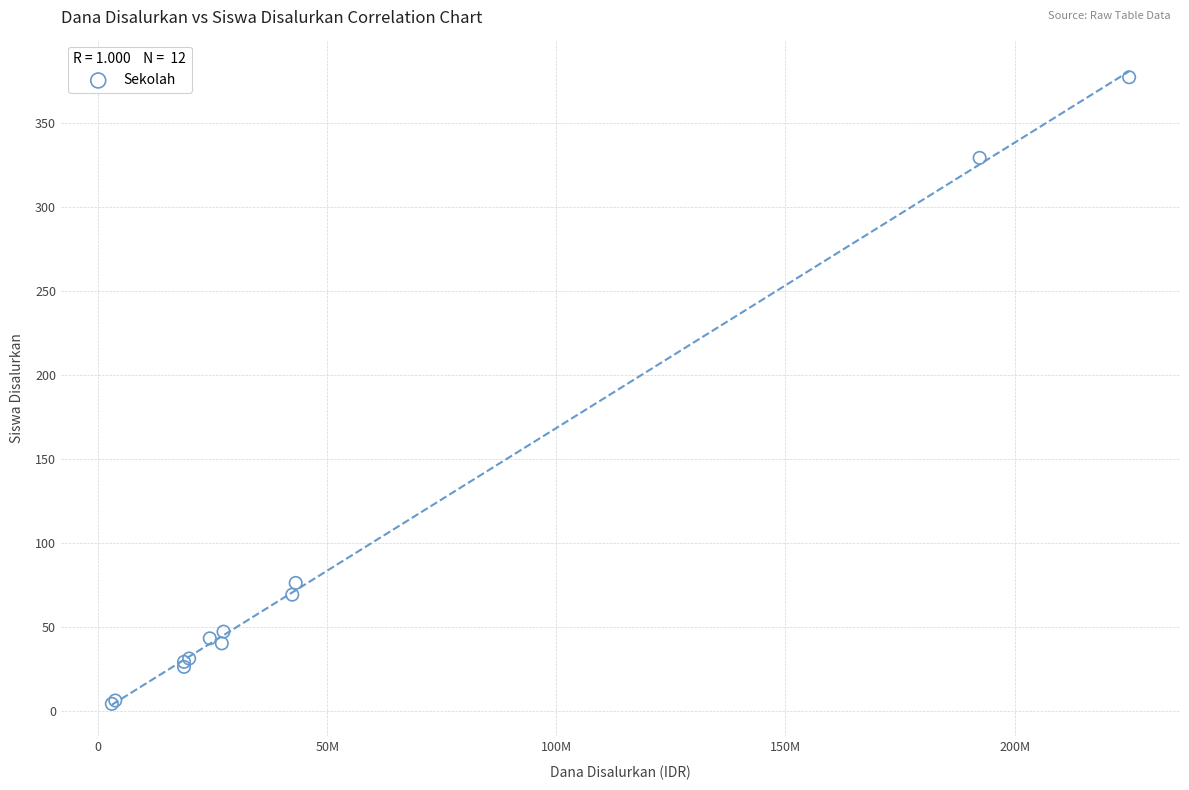

What Y value in the scatter plot is closest to 190?

76